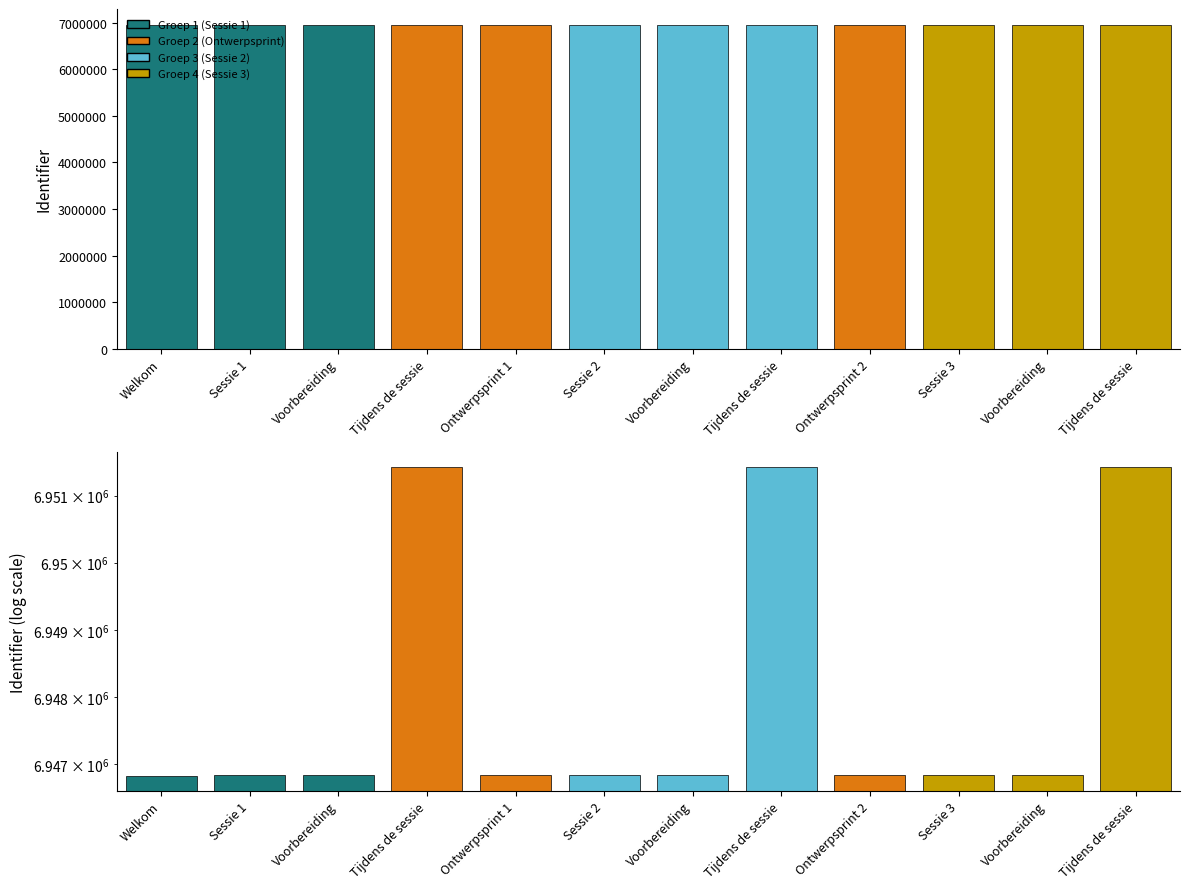

True or false: the data shows 6946831 at Sessie 1.

True